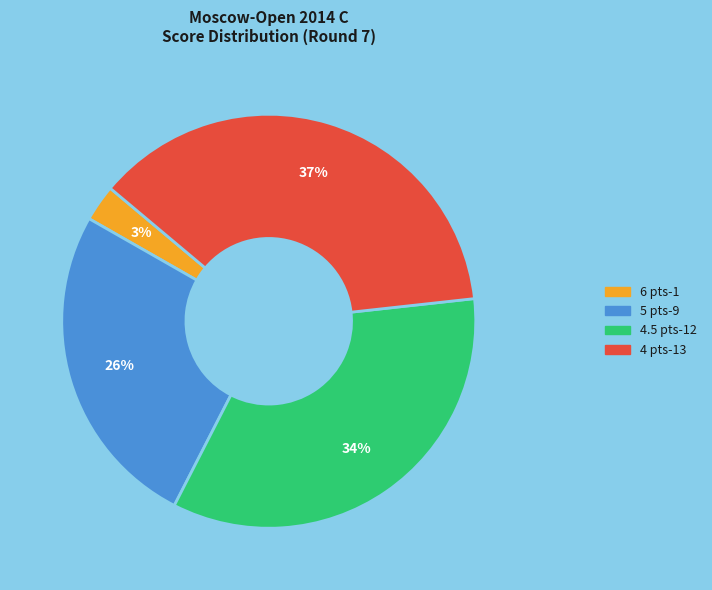

Is there any slice that represents more than half of the pie?

No